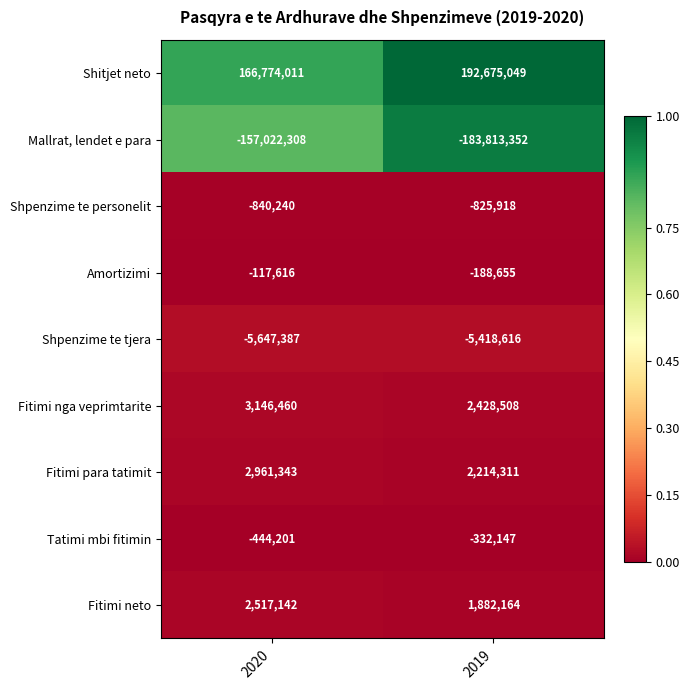

What is the total value across all series at 2019?

8621344